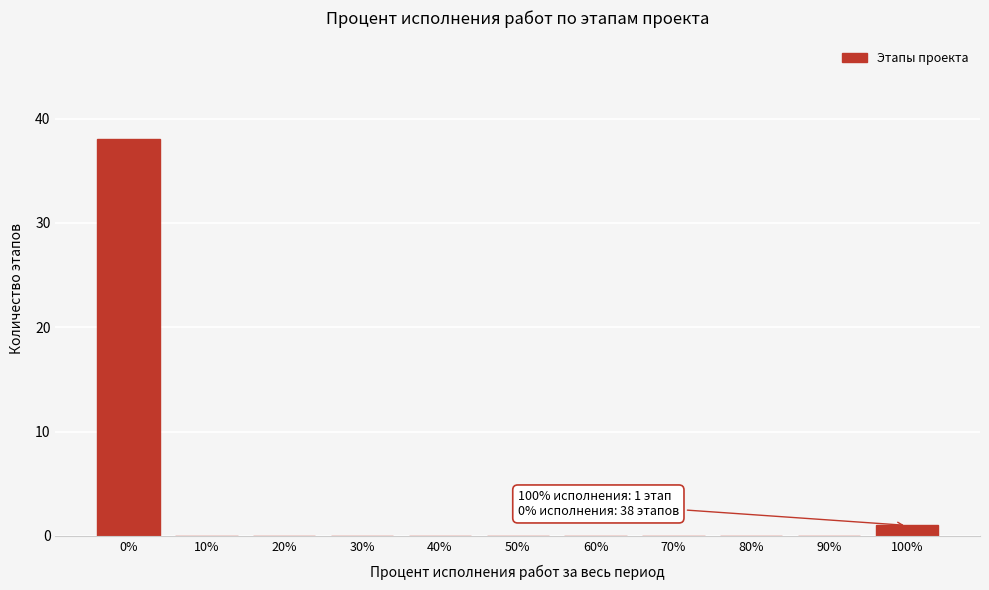

Reading left to right, what are all the values shown in this chart?

0%=38	10%=0	20%=0	30%=0	40%=0	50%=0	60%=0	70%=0	80%=0	90%=0	100%=1